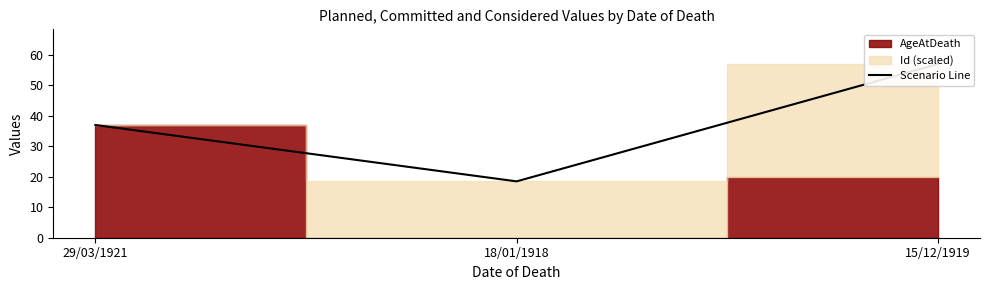

Reading left to right, what are all the values shown in this chart?

29/03/1921=37.0	18/01/1918=18.5	15/12/1919=57.0